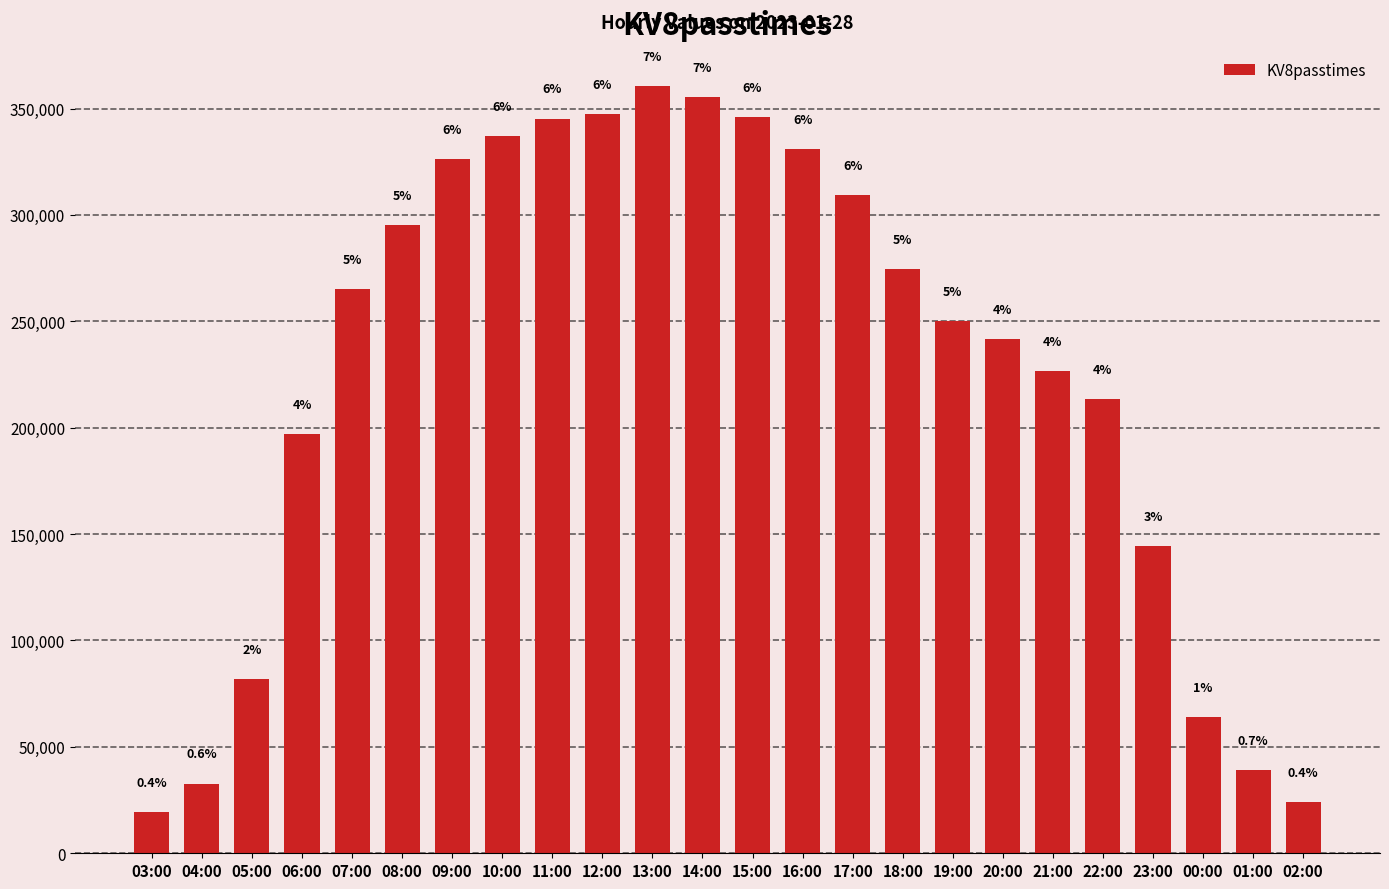

True or false: the data shows 135819 at 06:00.

False